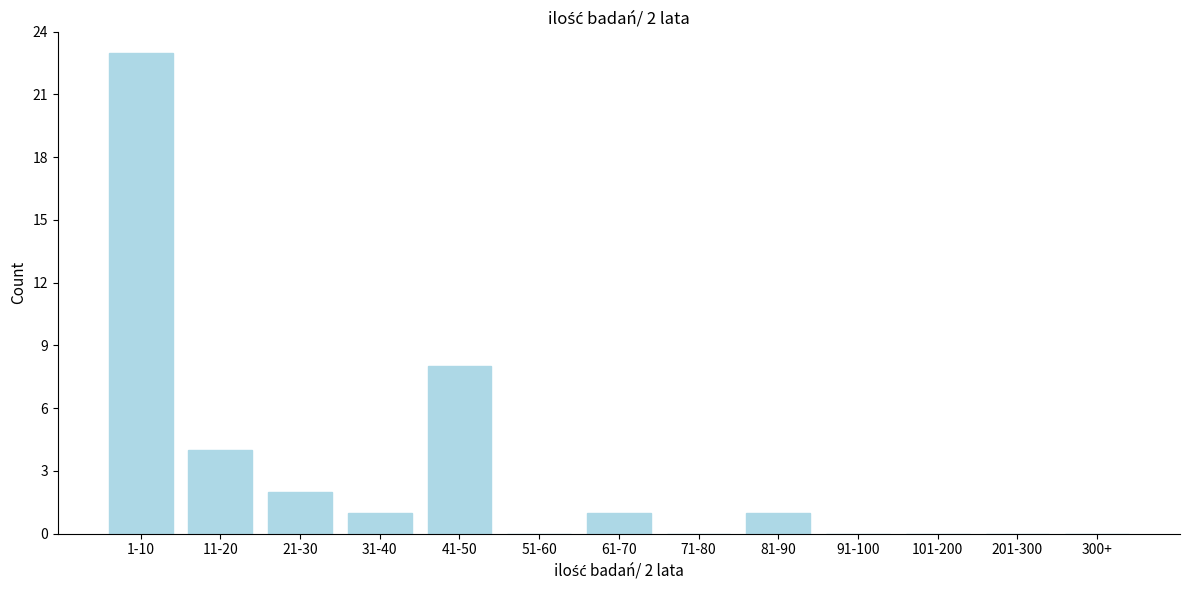

Reading left to right, transcribe all the data shown in this chart.

1-10=23	11-20=4	21-30=2	31-40=1	41-50=8	51-60=0	61-70=1	71-80=0	81-90=1	91-100=0	101-200=0	201-300=0	300+=0